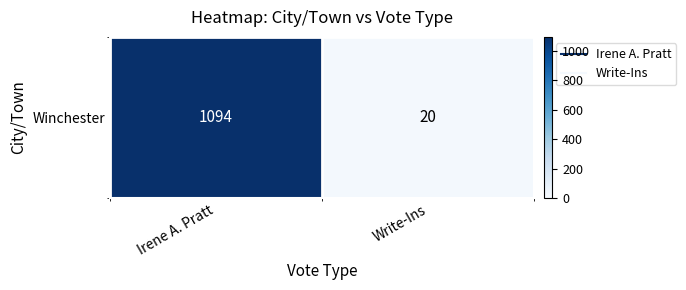

Read the value at Write-Ins.

20